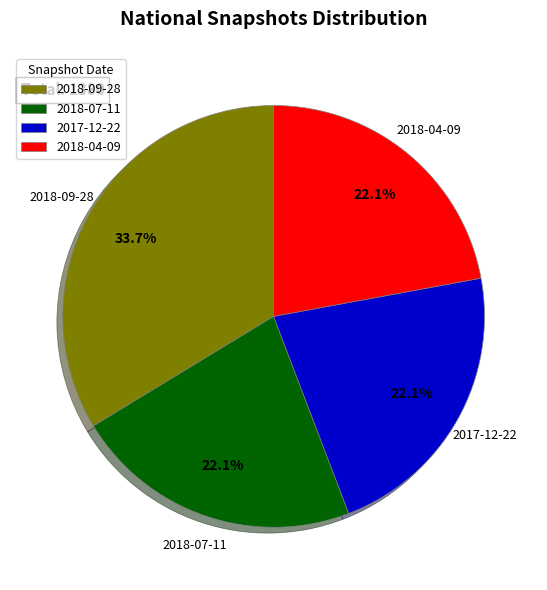

To the nearest percent, what portion does 2017-12-22 represent?

22%